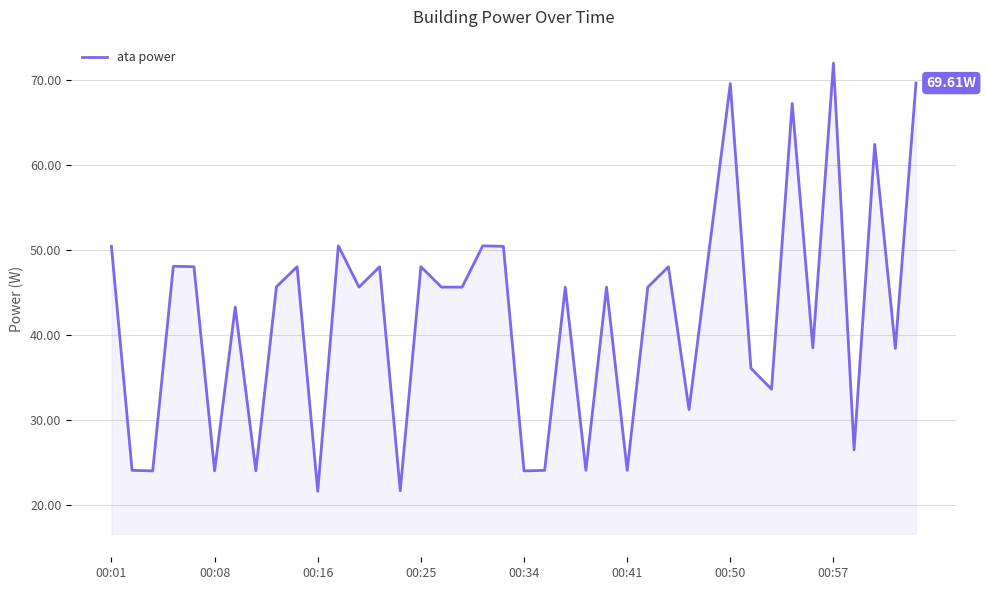

How many lines are shown in the chart?

1